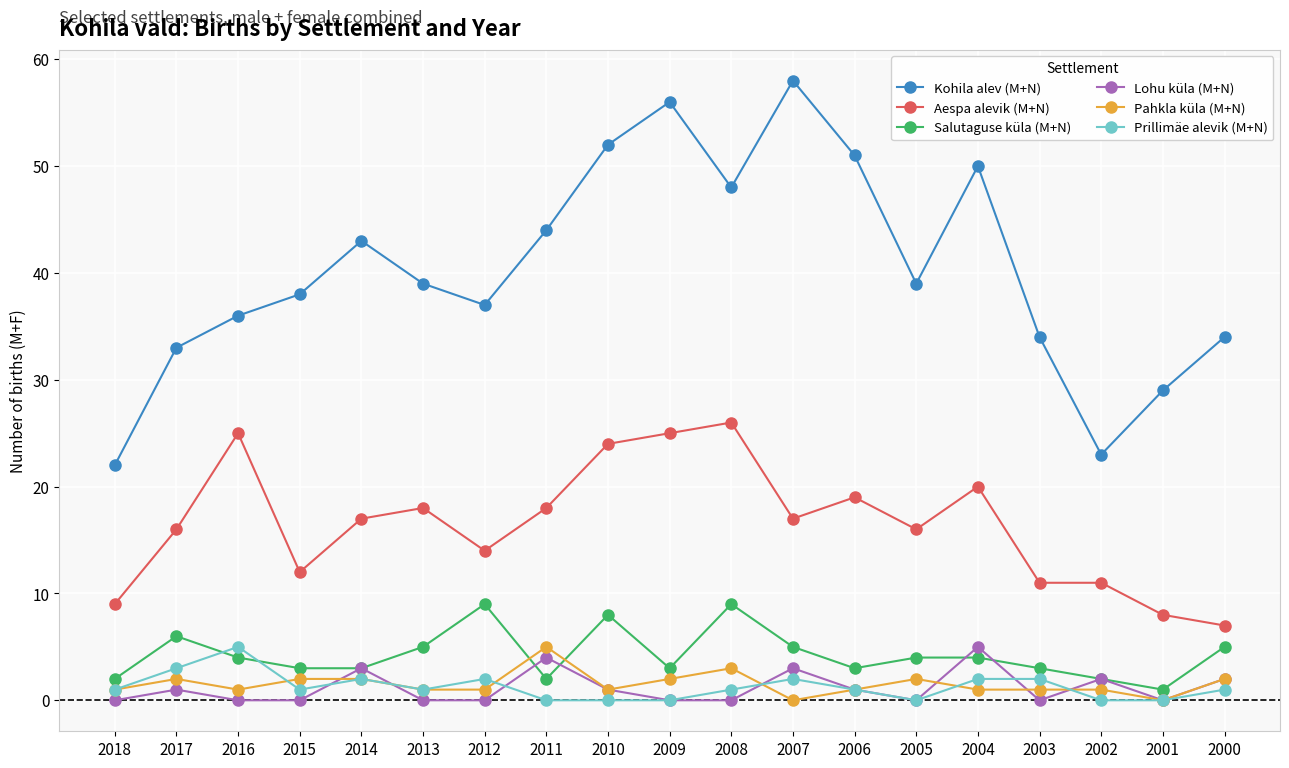

What is the sum of all Aespa alevik (M+N) values?

313